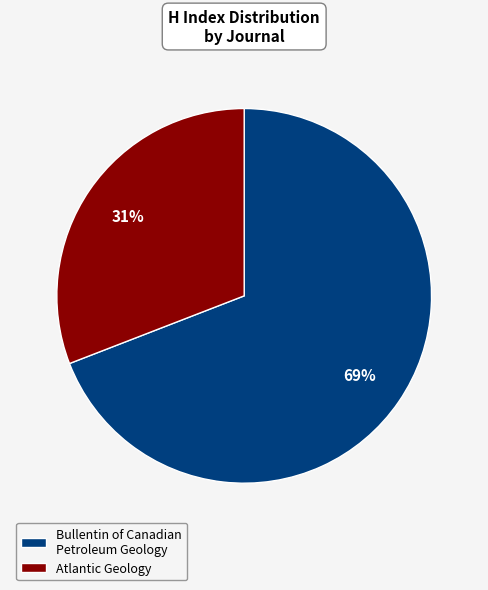

Does Atlantic Geology represent more than half of the total?

No